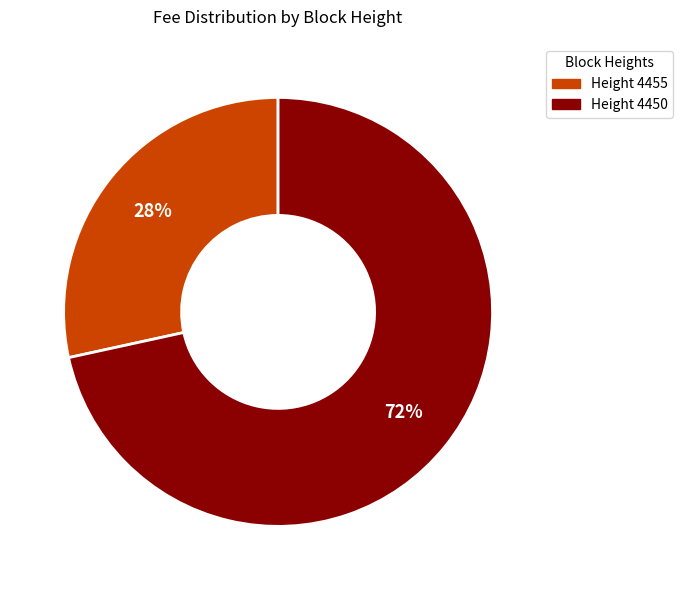

Is there any slice that represents more than half of the pie?

Yes